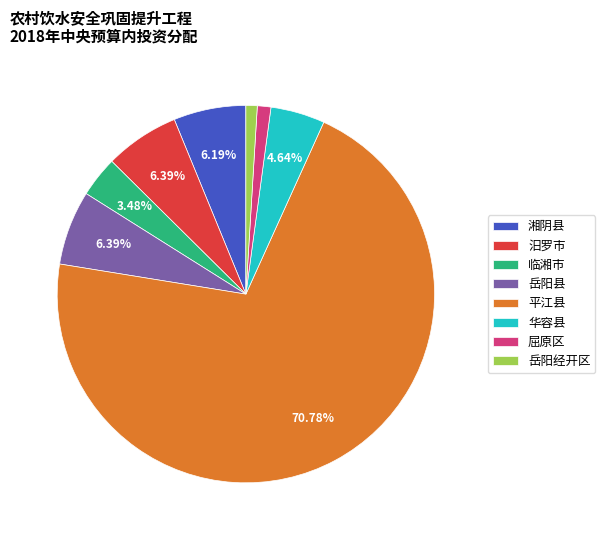

To the nearest percent, what is the average slice percentage?

12%